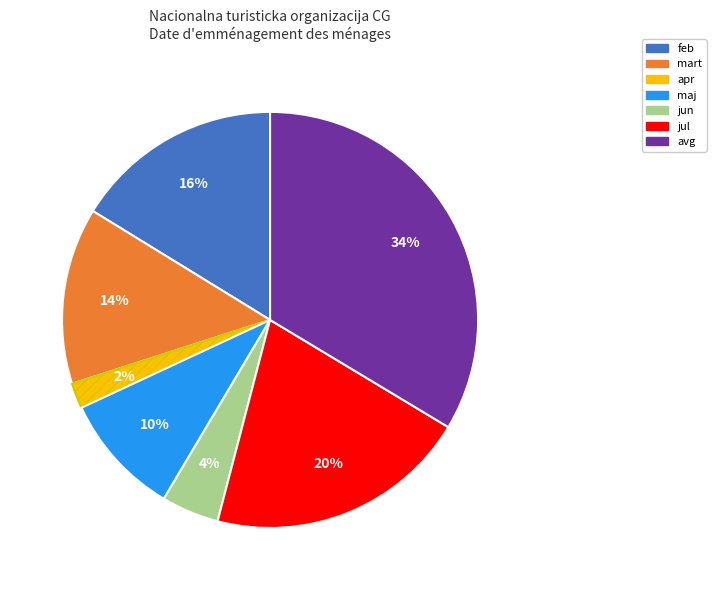

Between feb and apr, which is larger?

feb